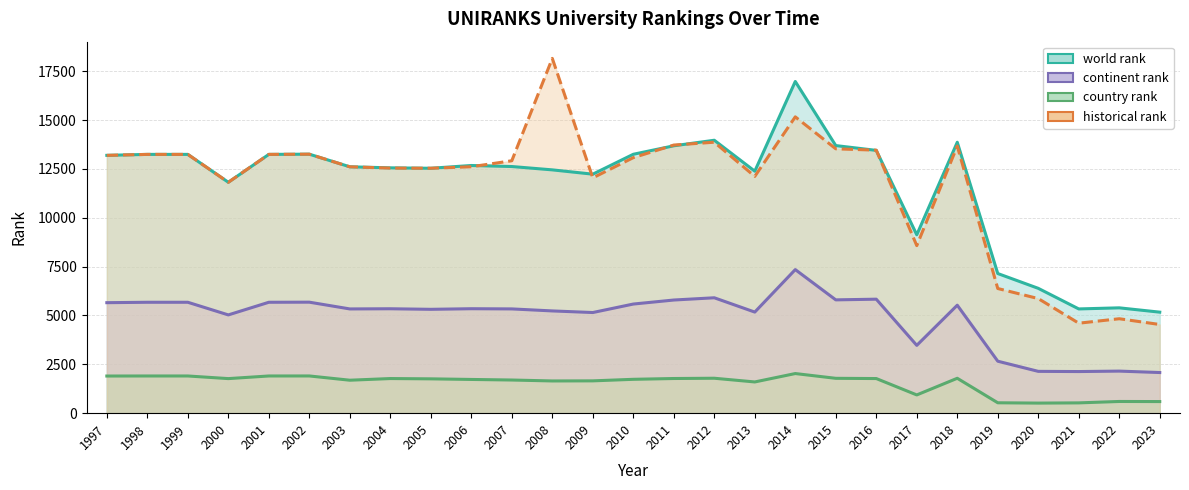

True or false: continent rank and historical rank intersect in this chart.

False